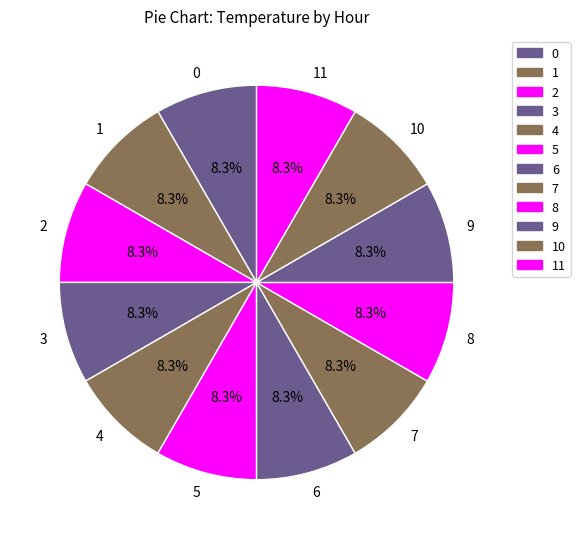

How many slices are in this pie chart?

12